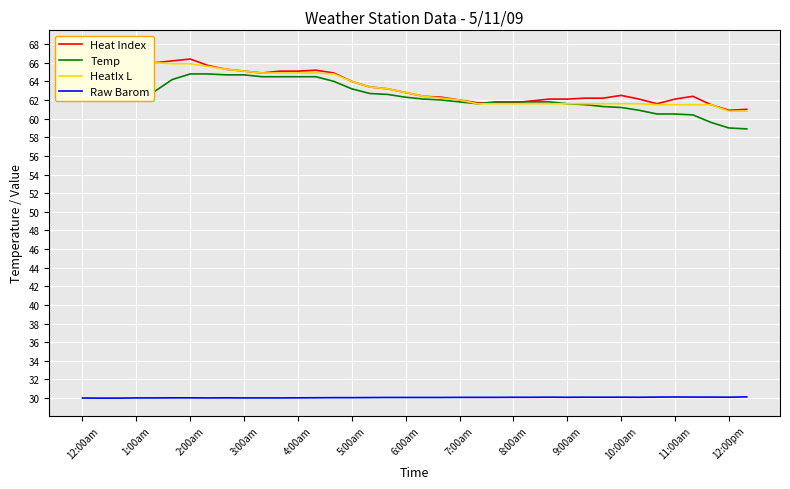

True or false: HeatIx L and Raw Barom cross at least once.

False